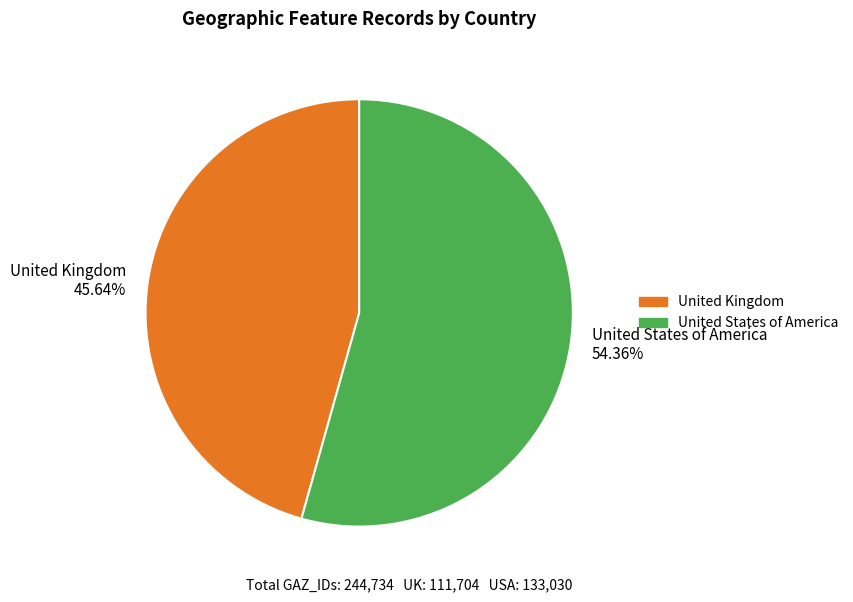

Is there any slice that represents more than half of the pie?

Yes